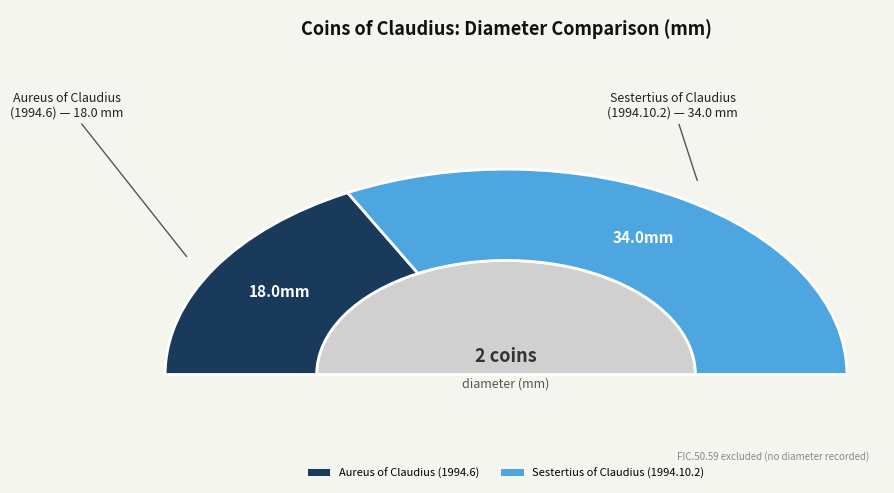

Does Sestertius of Claudius (1994.10.2) account for over 50% of the chart?

Yes